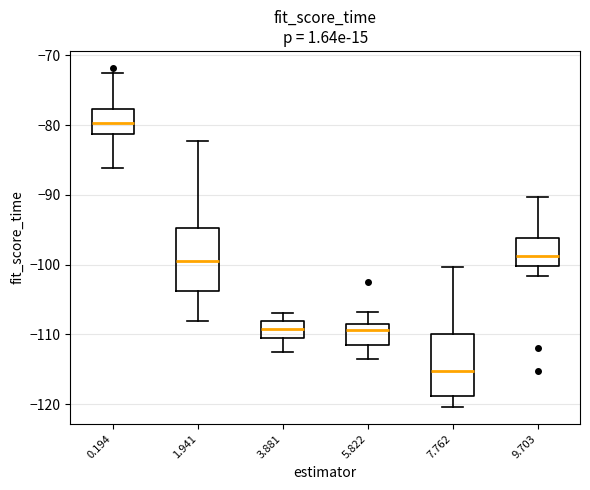

Reading left to right, transcribe this box plot: for each box, give where its median line is, the range the box spans, and where its two whiskers end, as read against the y-axis. The values are not printed on the chart, so give them approximately, as read against the axis.

0.194: median -80, box -81 to -78, whiskers -86 to -73
1.941: median -99, box -104 to -95, whiskers -108 to -82
3.881: median -109, box -110 to -108, whiskers -112 to -107
5.822: median -109 (just below the box's upper edge), box -112 to -109, whiskers -113 to -107
7.762: median -115, box -119 to -110, whiskers -120 to -100
9.703: median -99, box -100 to -96, whiskers -102 to -90